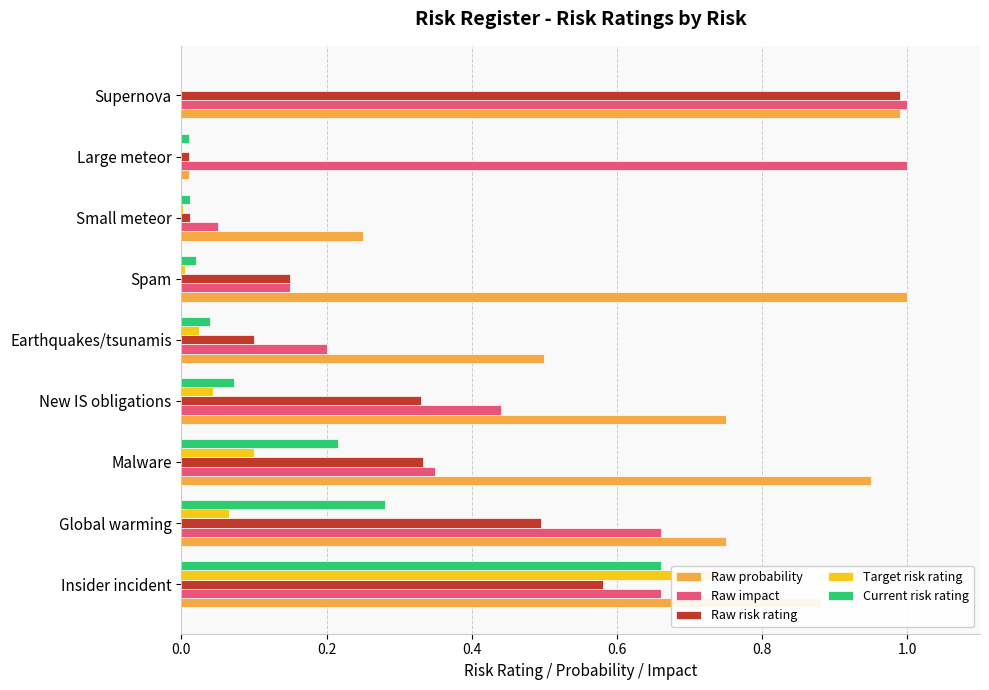

What is the average value of the Current risk rating series?

0.1